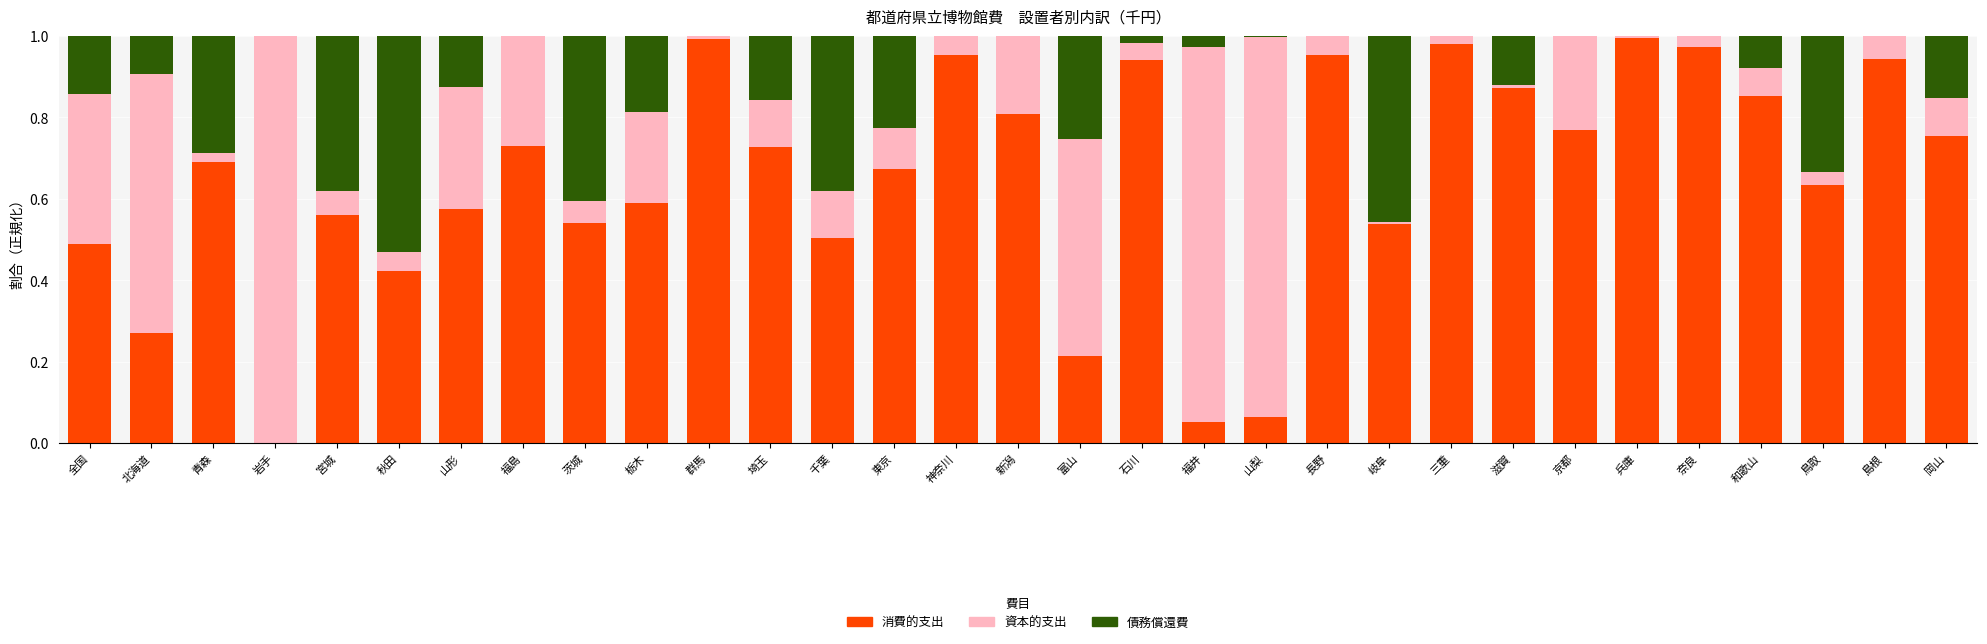

The value of 消費的支出 at 京都 is 0.8. True or false?

True